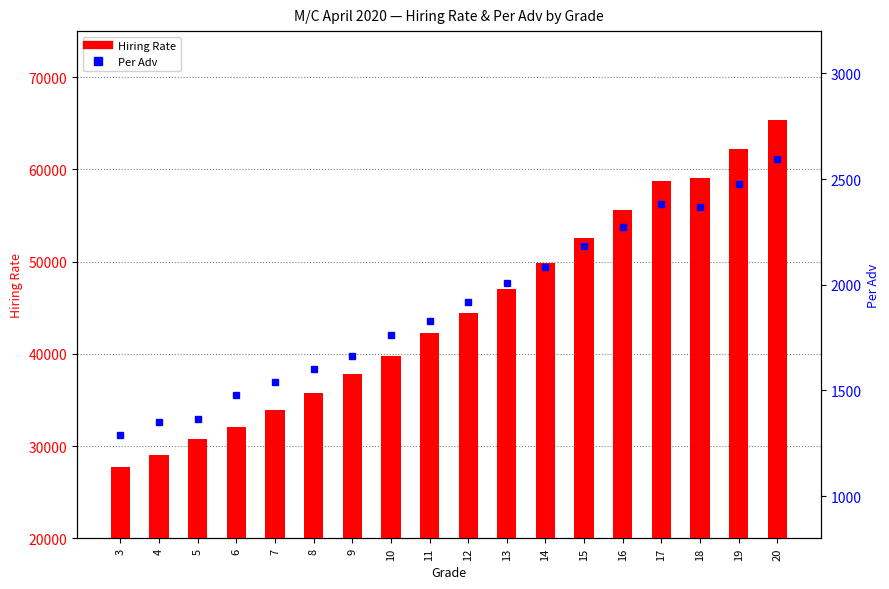

What is the minimum value for Hiring Rate?

27760